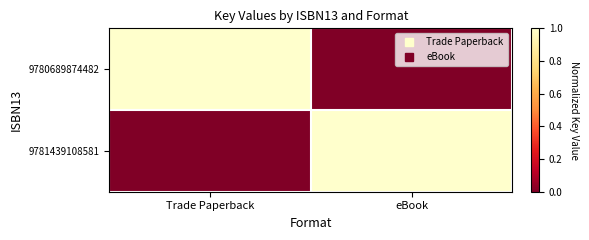

Between Trade Paperback and eBook, which series saw the biggest shift?

9780689874482